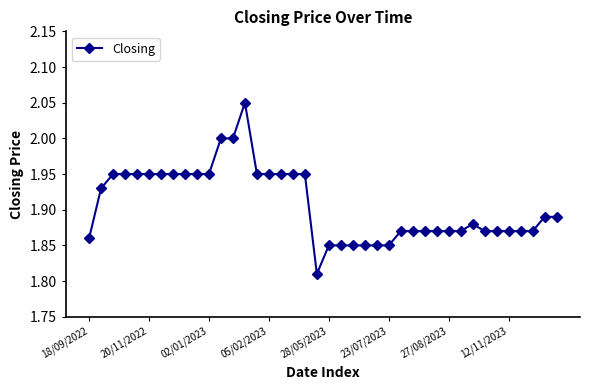

What is the smallest value displayed?

1.8